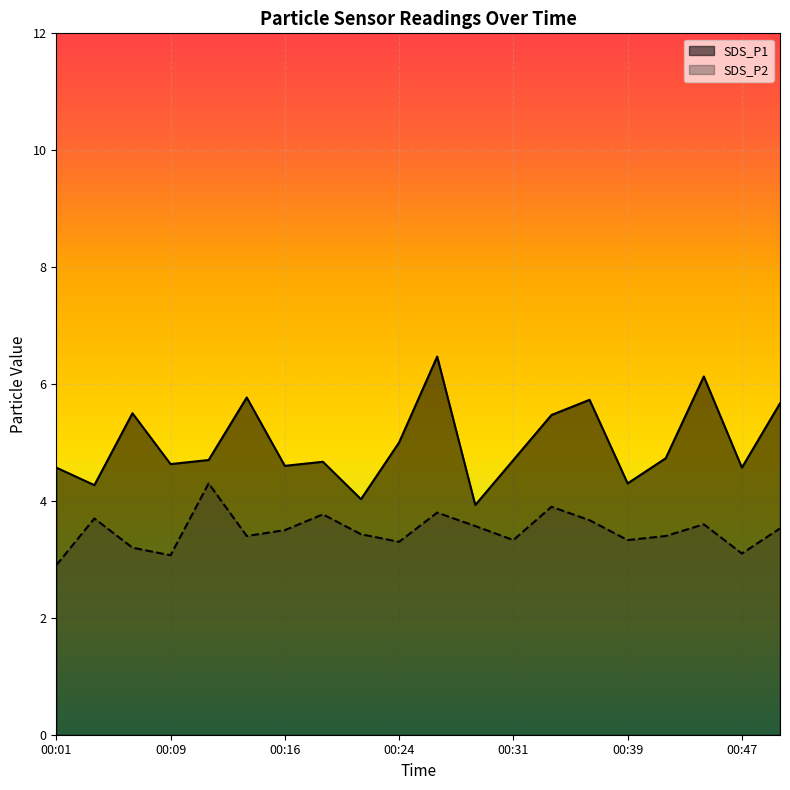

True or false: SDS_P1 and SDS_P2 cross at least once.

False